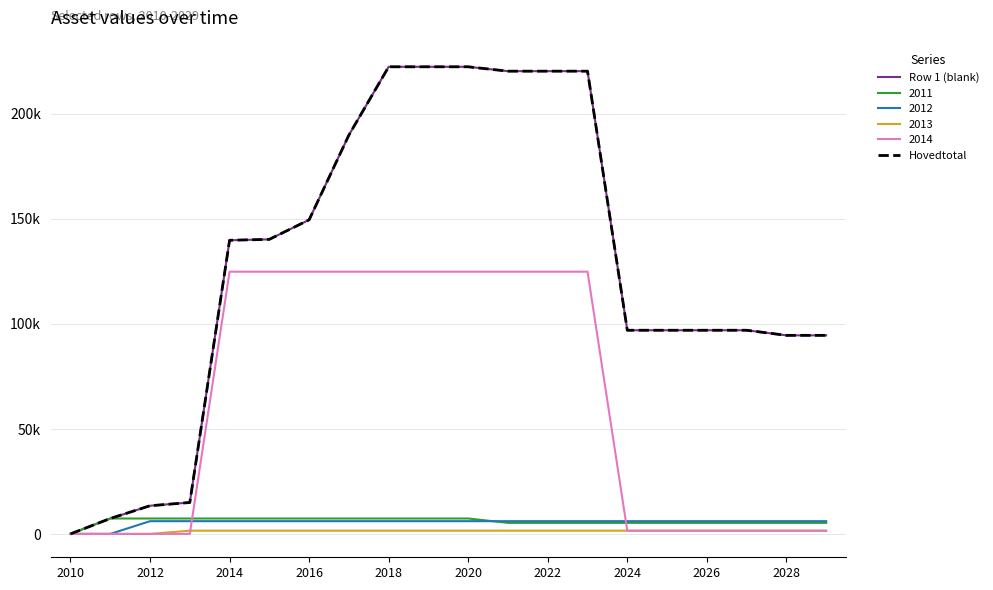

Is this an area chart (filled region under the line)?

No